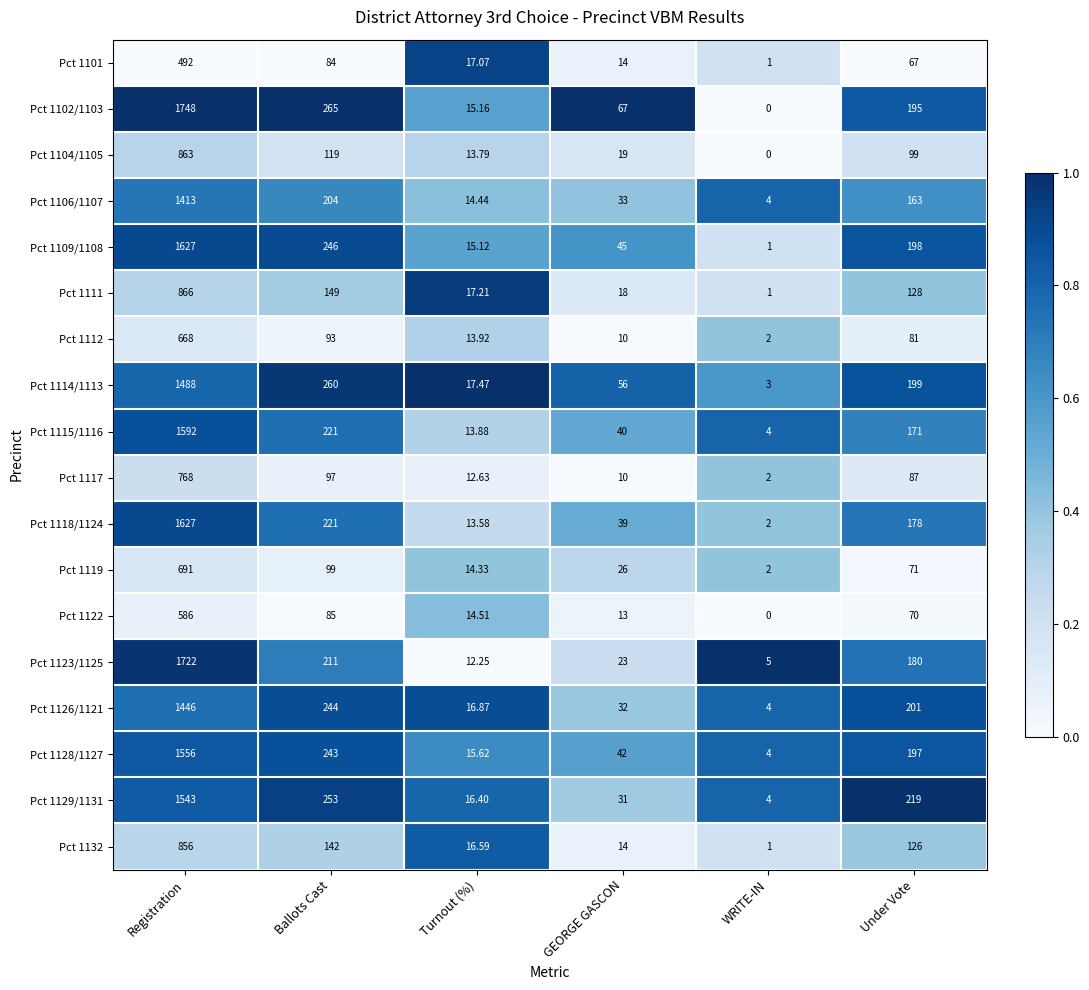

At which category does the chart reach its minimum across all series?

WRITE-IN